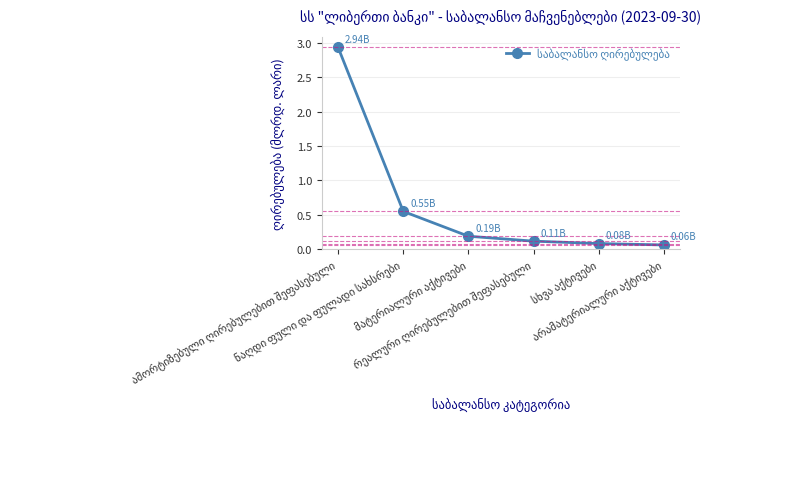

What is the average value?

0.7